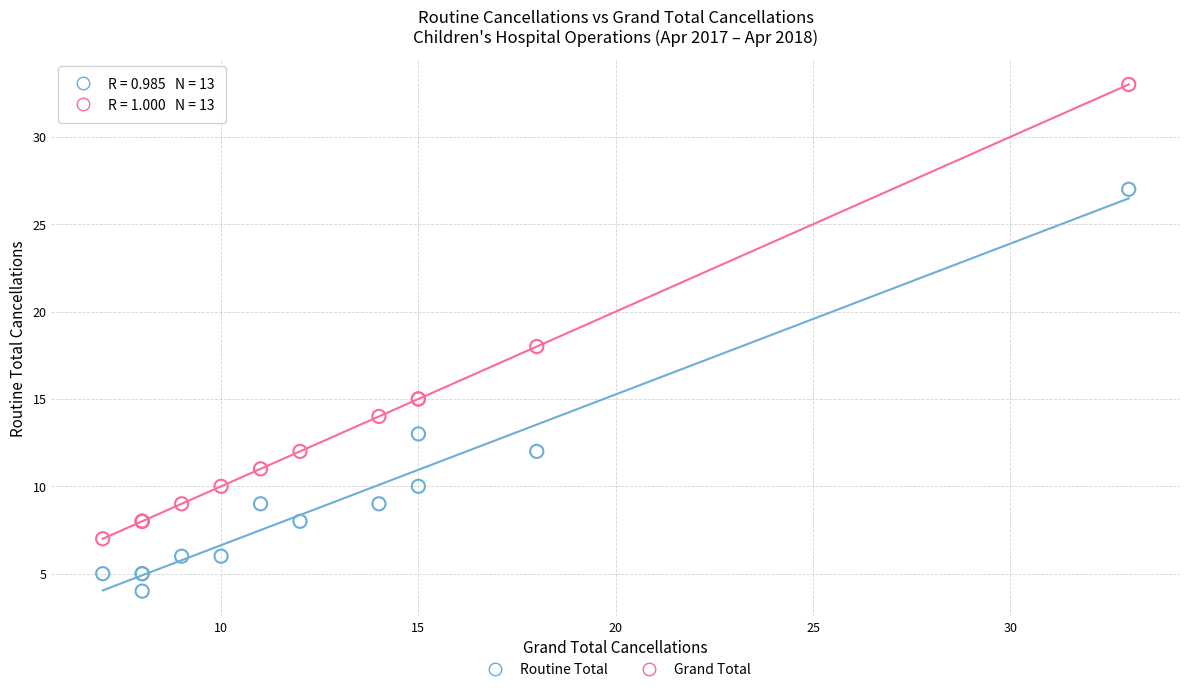

What is the X range (max minus min) for the scatter plot?

26